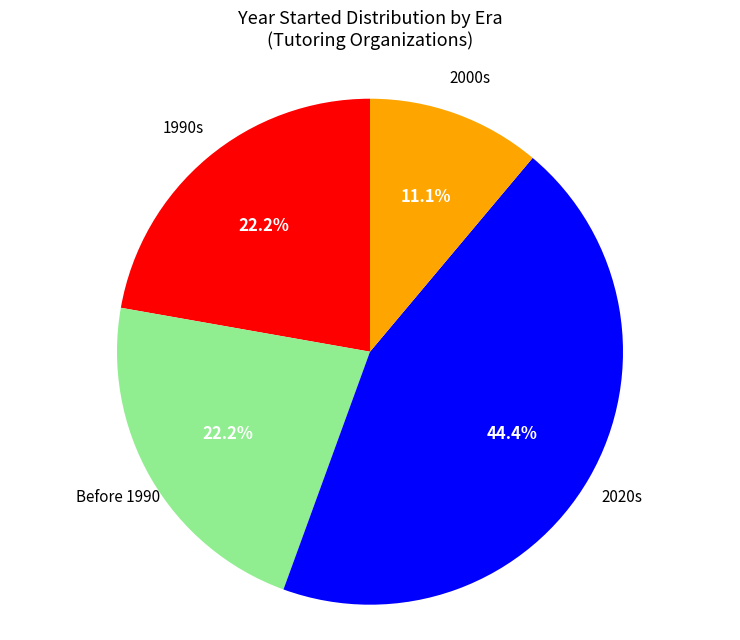

Is there any slice that represents more than half of the pie?

No